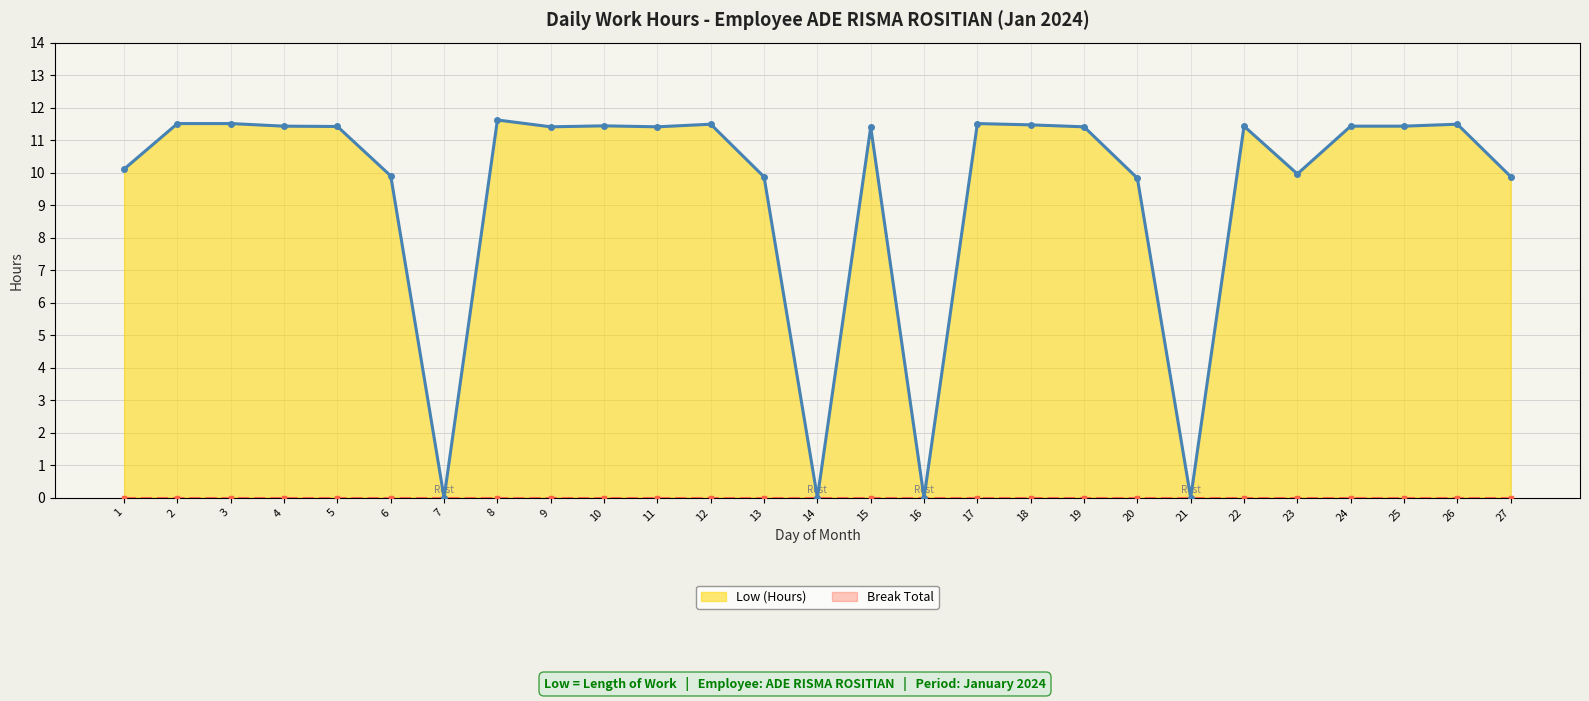

Which series has the largest total across all categories?

Low (Hours)